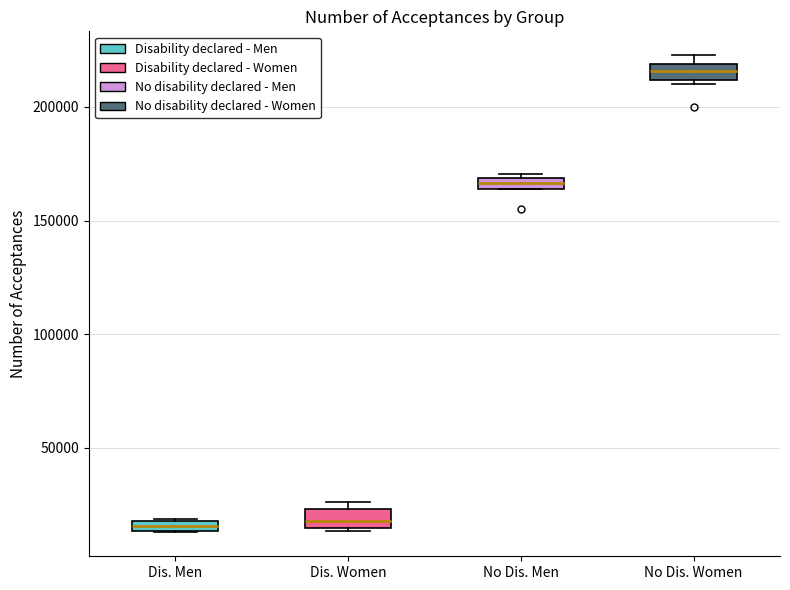

Where is the lower edge of the box for No Dis. Men on the y-axis? The values are not printed on the chart, so give them approximately, as read against the axis.

165000